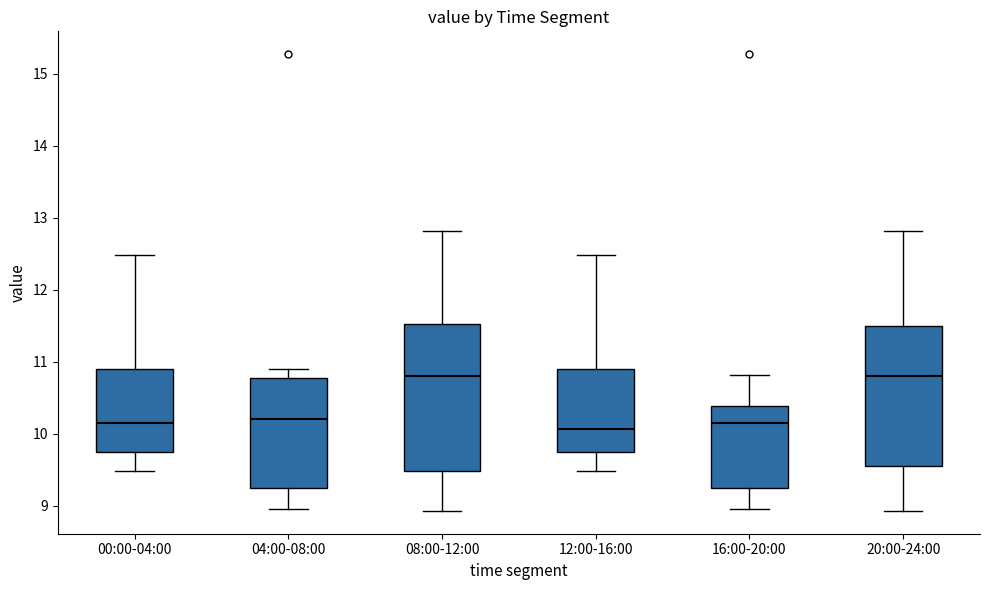

Reading left to right, read every box against the y-axis: the position of its median line, the range the box covers, and the ends of its whiskers. The values are not printed on the chart, so give them approximately, as read against the axis.

00:00-04:00: median 10.2, box 9.8 to 10.9, whiskers 9.5 to 12.5
04:00-08:00: median 10.2, box 9.3 to 10.8, whiskers 9.0 to 10.9
08:00-12:00: median 10.8, box 9.5 to 11.5, whiskers 8.9 to 12.8
12:00-16:00: median 10.1, box 9.8 to 10.9, whiskers 9.5 to 12.5
16:00-20:00: median 10.2, box 9.3 to 10.4, whiskers 9.0 to 10.8
20:00-24:00: median 10.8, box 9.6 to 11.5, whiskers 8.9 to 12.8